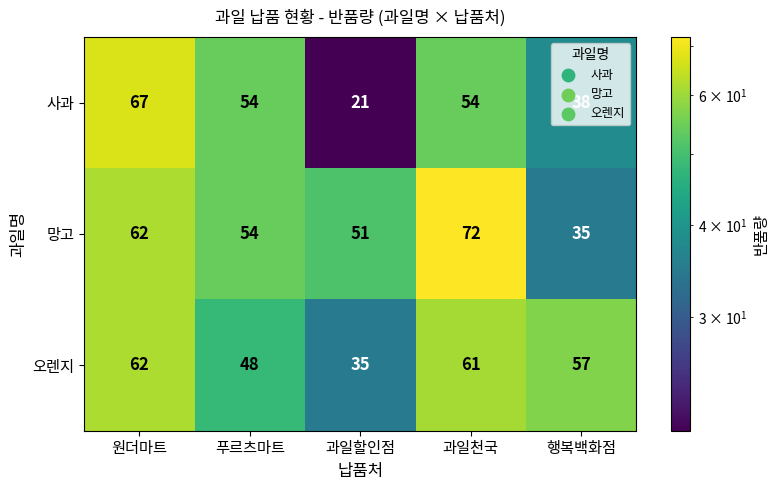

What is the difference between the 망고 values at 과일천국 and 원더마트?

10